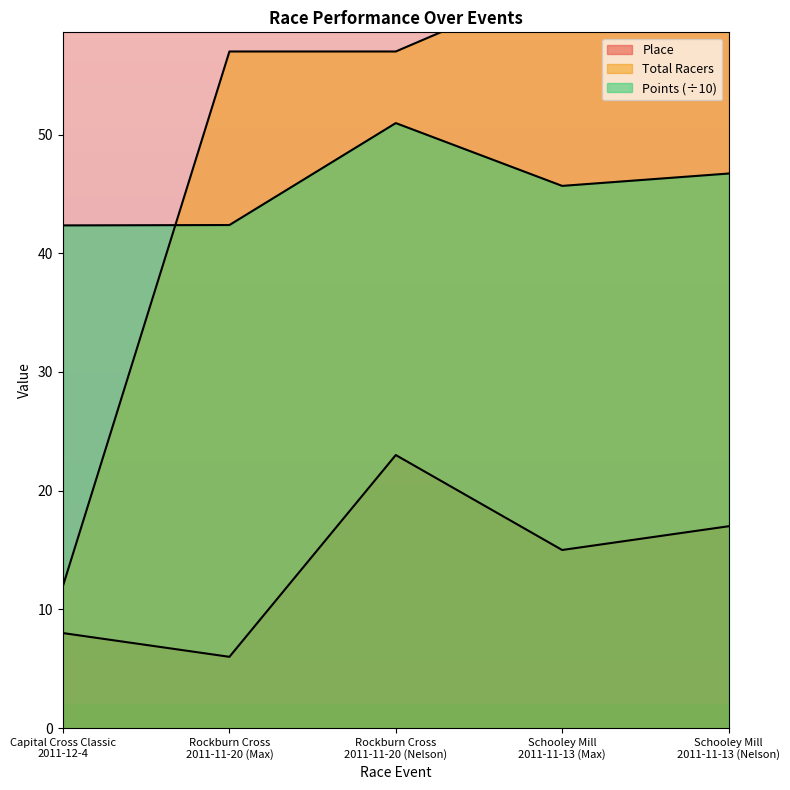

Rank the series at Schooley Mill
2011-11-13 (Max) from lowest to highest value.

Place, Points, Total Racers